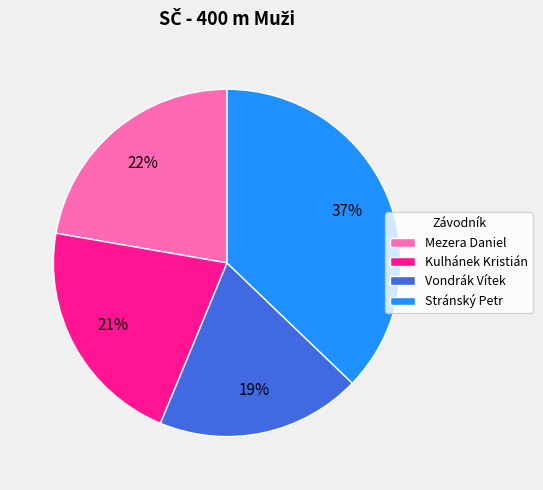

How many segments does this pie chart have?

4